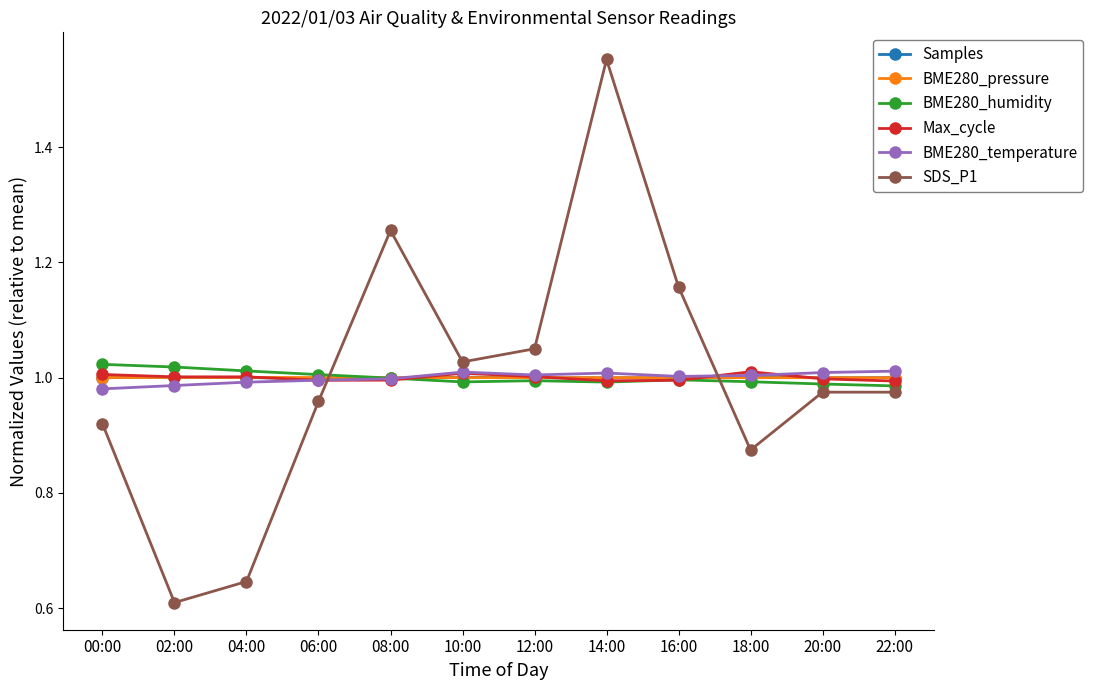

At which category is the sum across all series the highest?

14:00